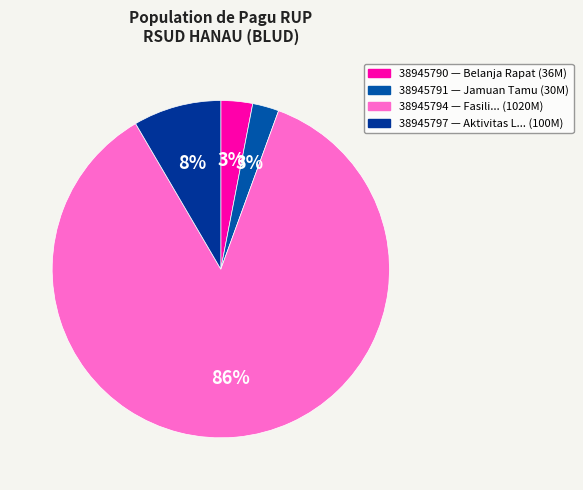

To the nearest percent, what is the difference between the 38945791 and 38945797 slice percentages?

6%